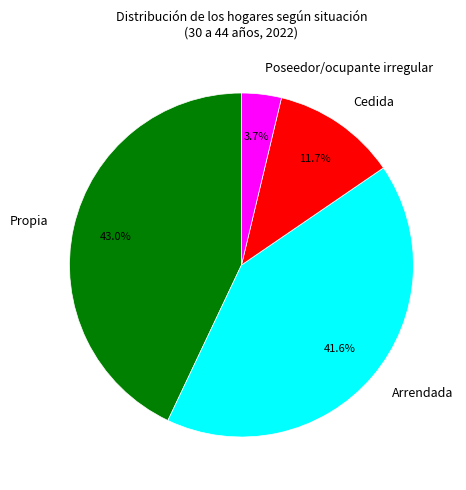

Does Poseedor/ocupante irregular represent more than half of the total?

No